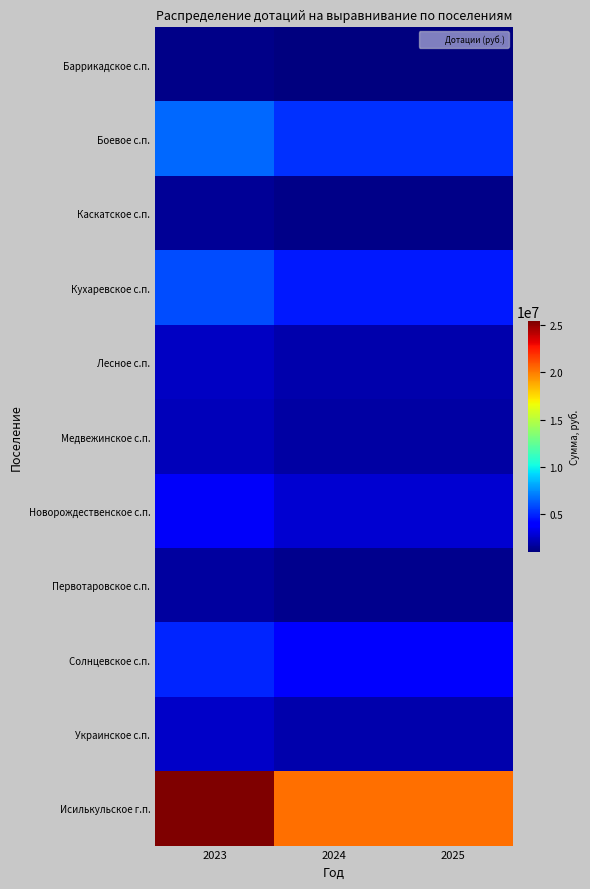

Which series has the widest spread of values?

Исилькульское г.п.